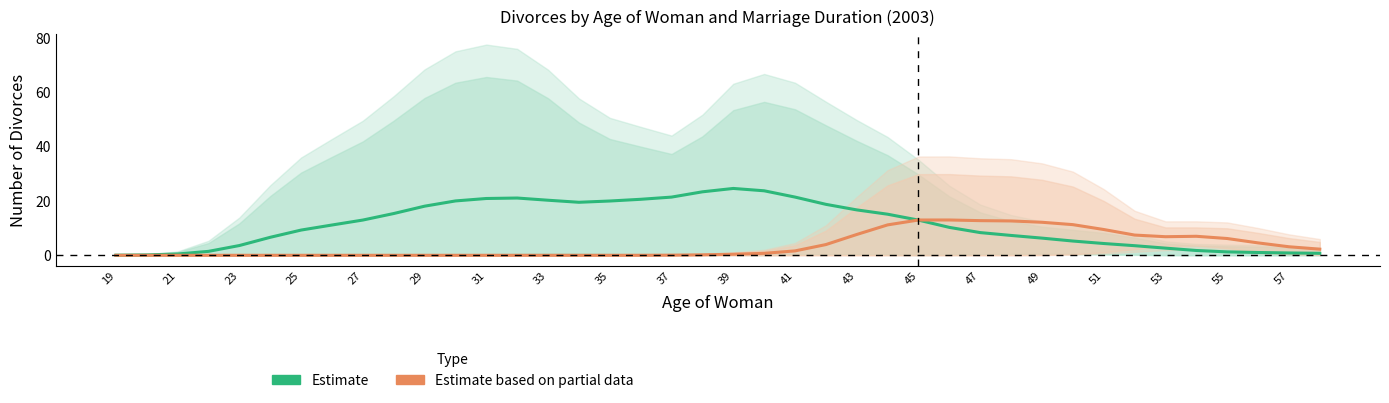

Count the number of categories in the chart.

40